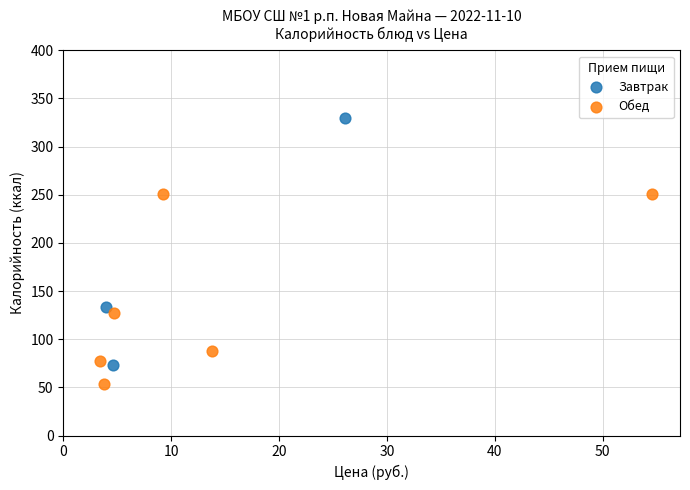

Which series has the largest Y range (max minus min)?

Завтрак